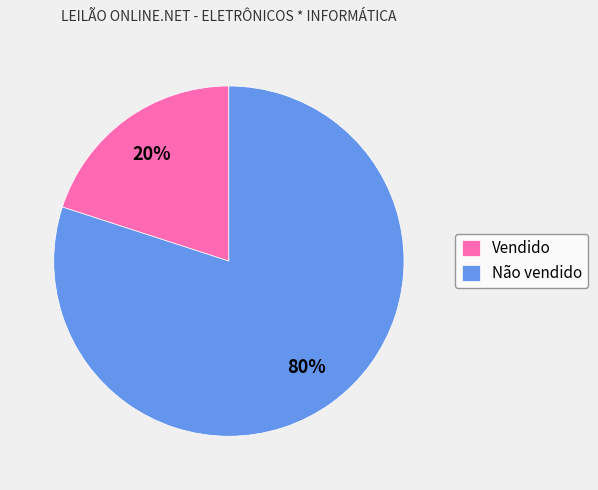

What is the ratio of the value at Não vendido to the value at Vendido?

4.0